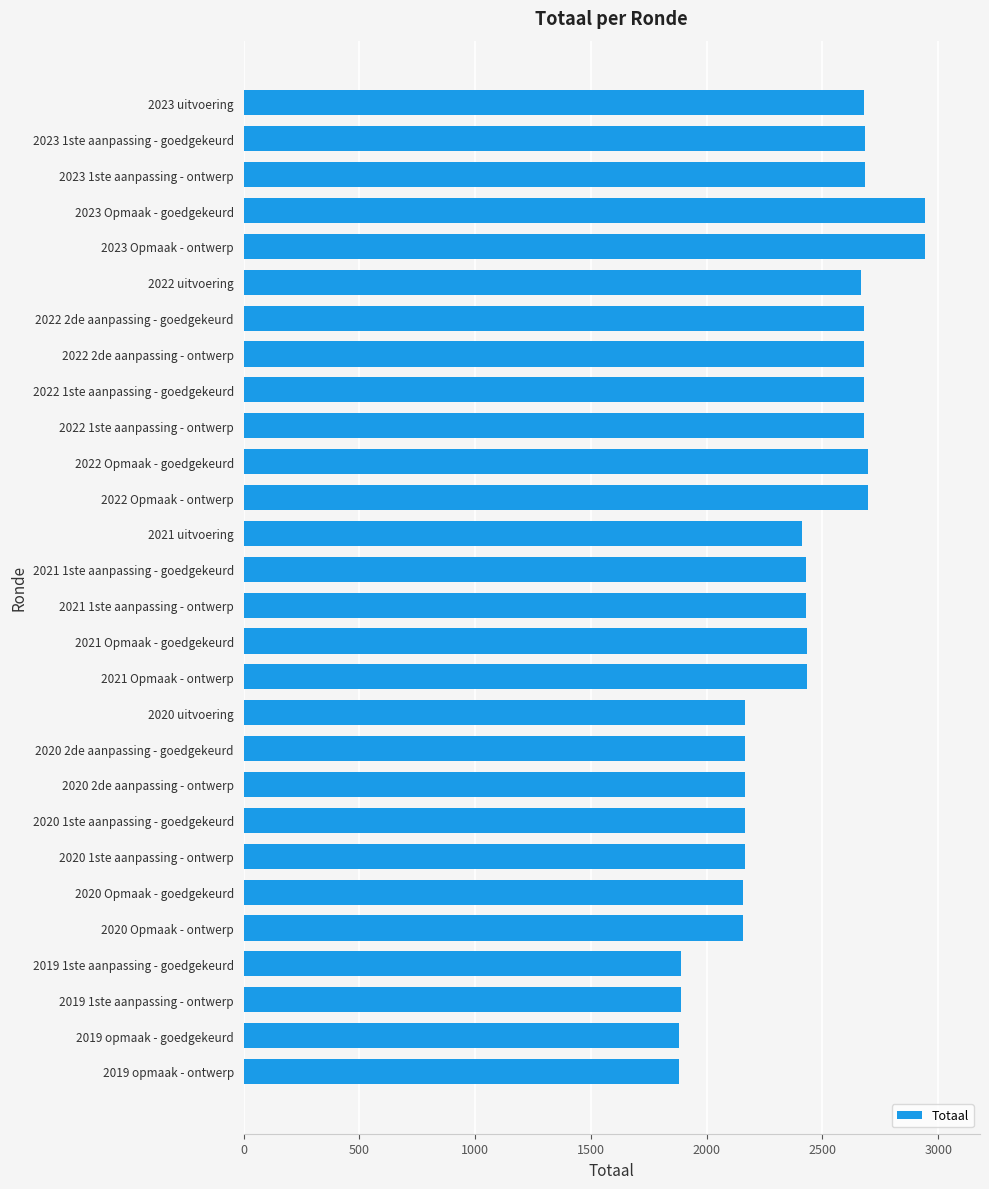

What is the difference between the maximum and minimum values?

1065